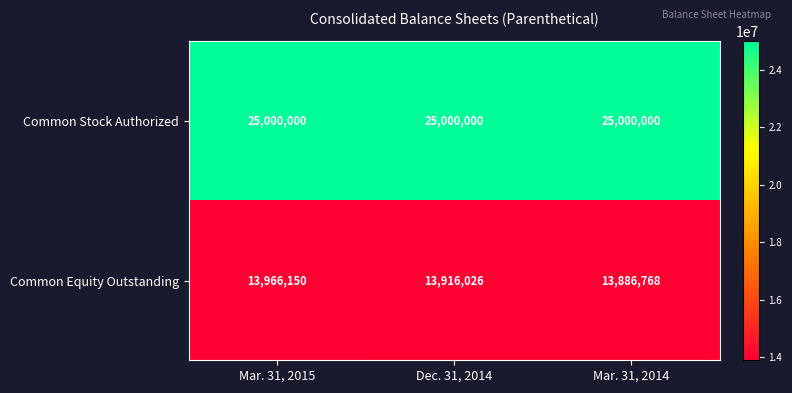

Which label corresponds to the smallest value in the chart?

Mar. 31, 2014